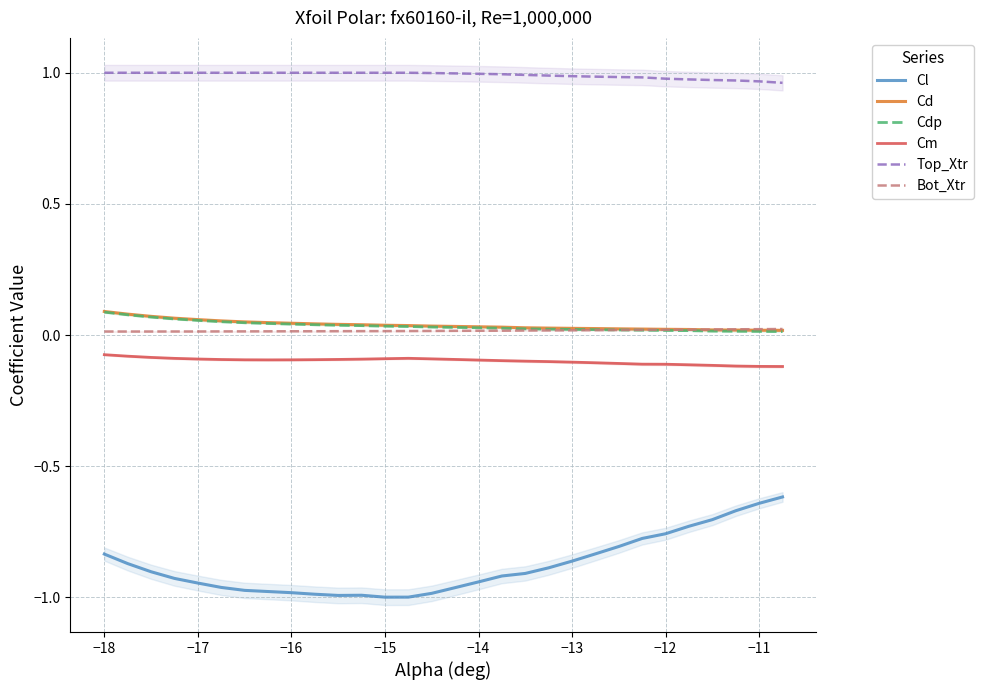

True or false: Cdp and Cl intersect in this chart.

False